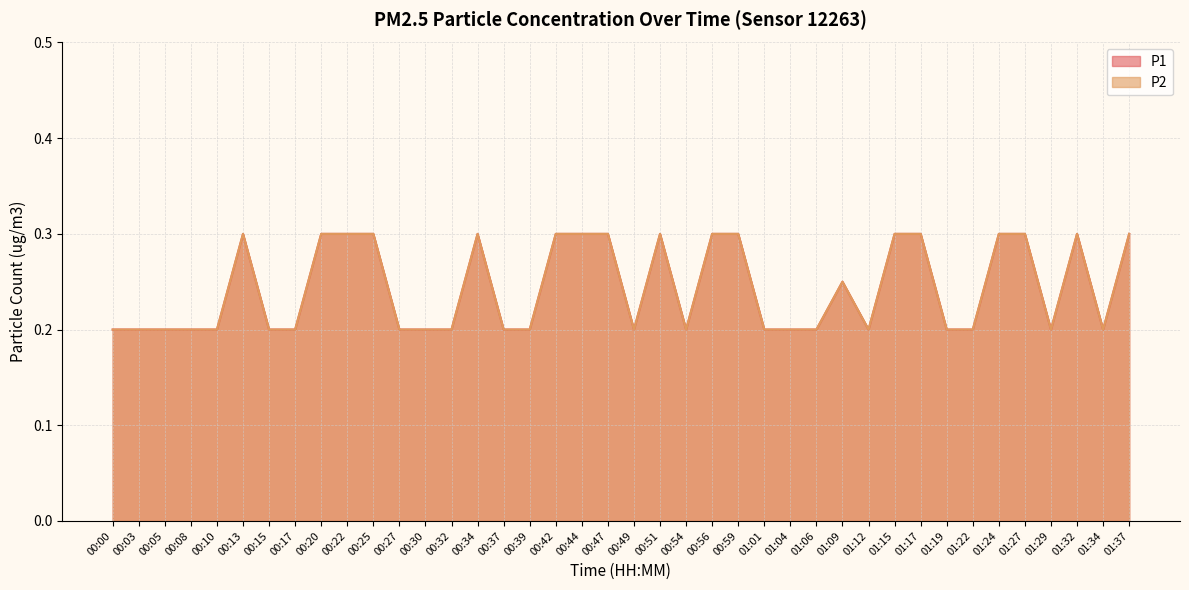

Which has a higher value, 00:42 or 00:30?

00:42